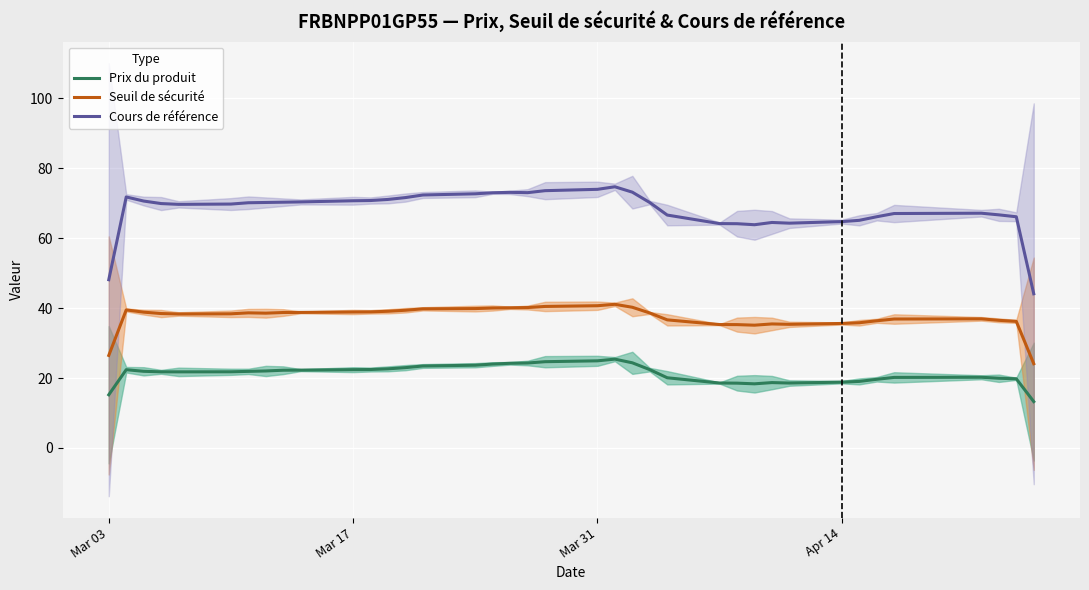

Which label corresponds to the largest value in the chart?

2025-04-02